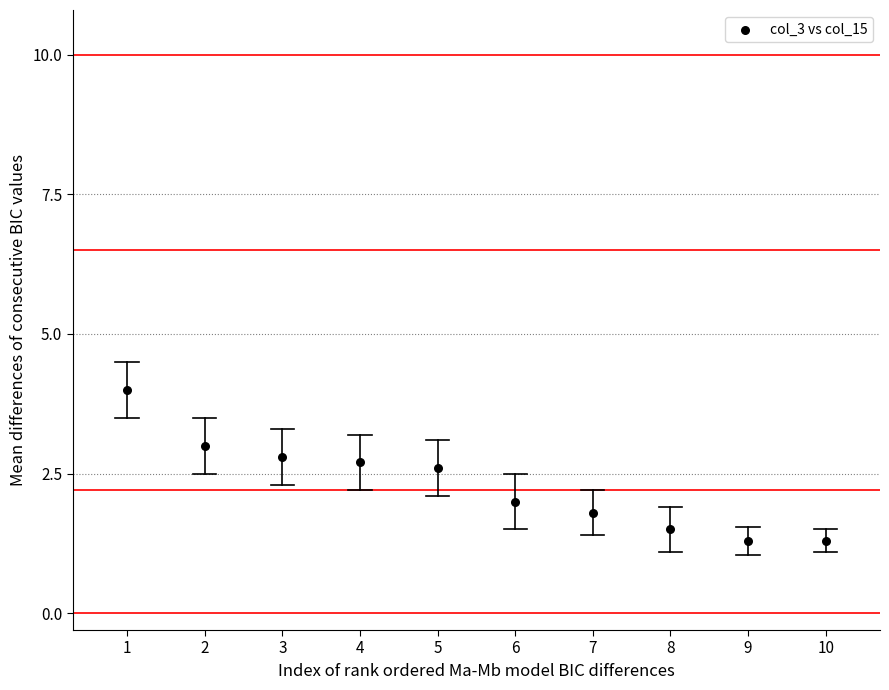

What is the average X value?

5.5